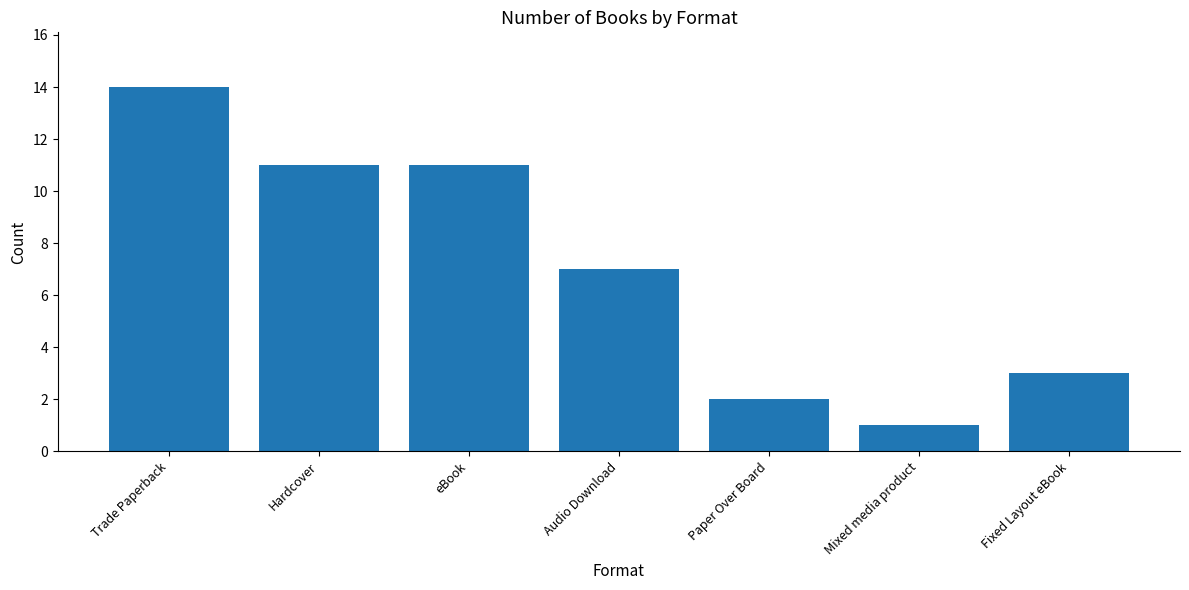

The value at Audio Download is 7. True or false?

True